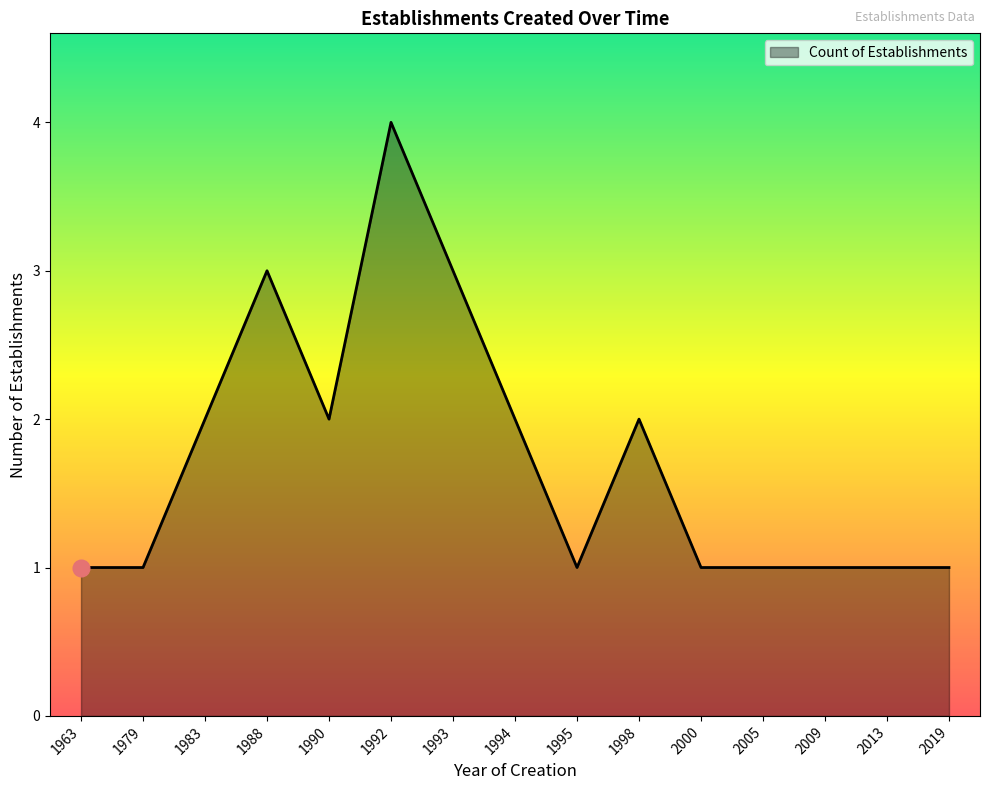

What is the difference between the maximum and minimum values?

3